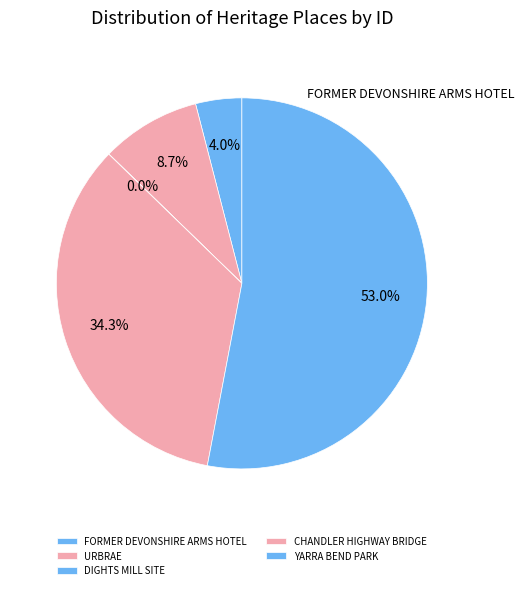

Which has a higher value, CHANDLER HIGHWAY BRIDGE or FORMER DEVONSHIRE ARMS HOTEL?

CHANDLER HIGHWAY BRIDGE